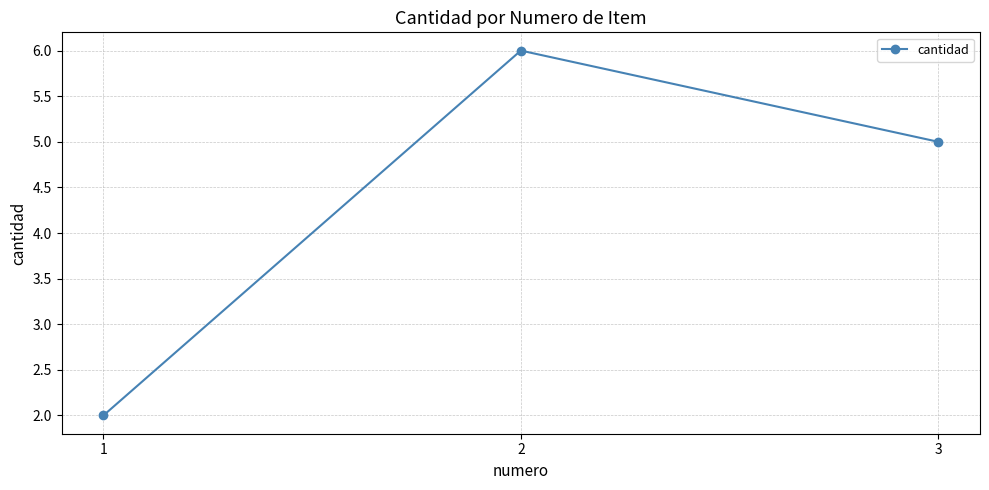

Rank the categories by value from highest to lowest.

2, 3, 1